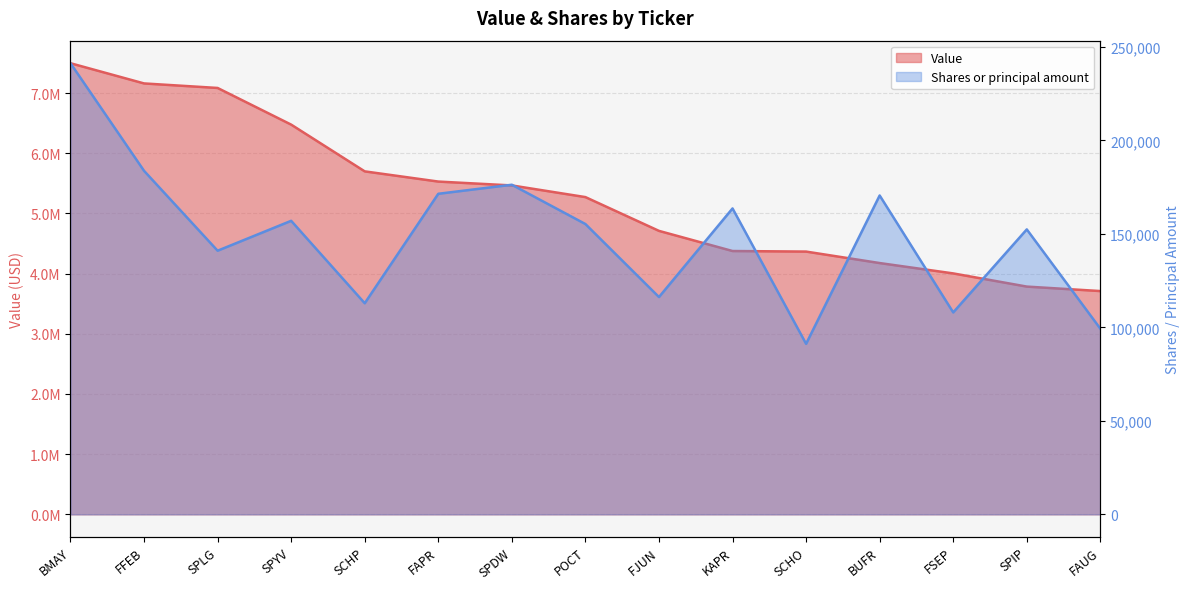

At which category does the chart reach its minimum across all series?

SCHO